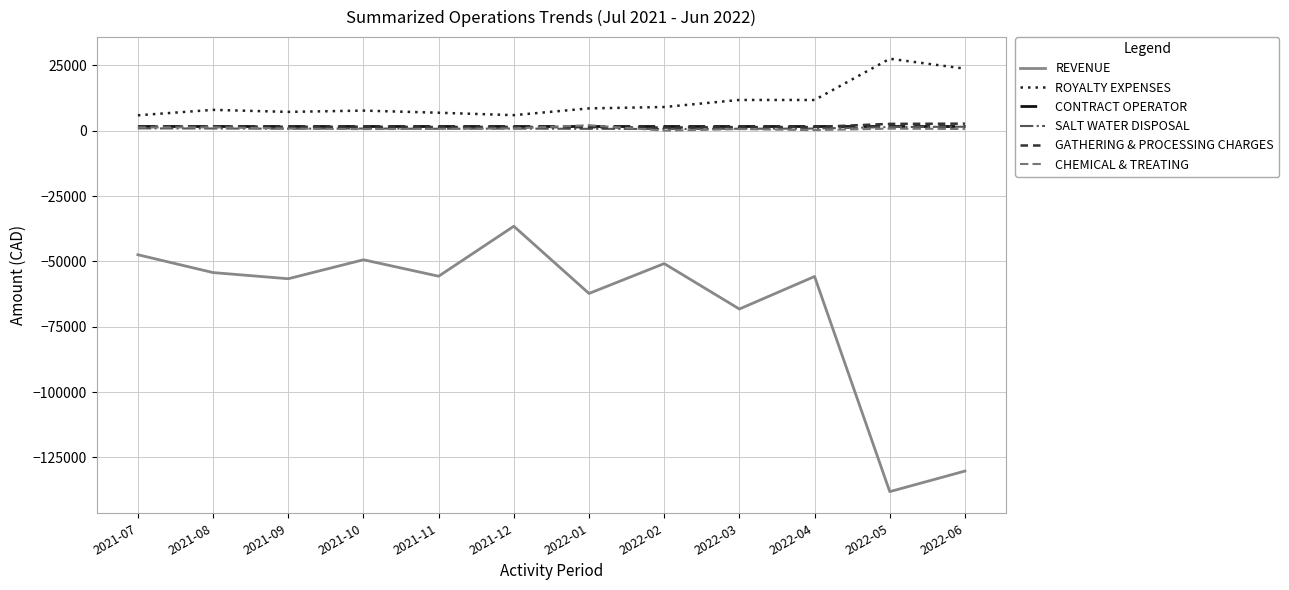

At 2021-10, list the series in order from largest to smallest.

ROYALTY EXPENSES, CONTRACT OPERATOR, GATHERING & PROCESSING CHARGES, SALT WATER DISPOSAL, CHEMICAL & TREATING, REVENUE